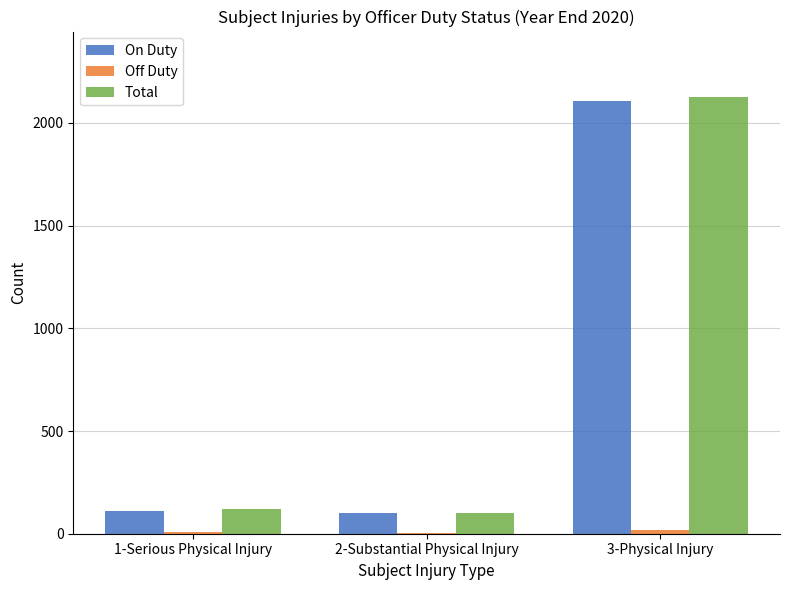

The value of On Duty at 2-Substantial Physical Injury is 101. True or false?

True